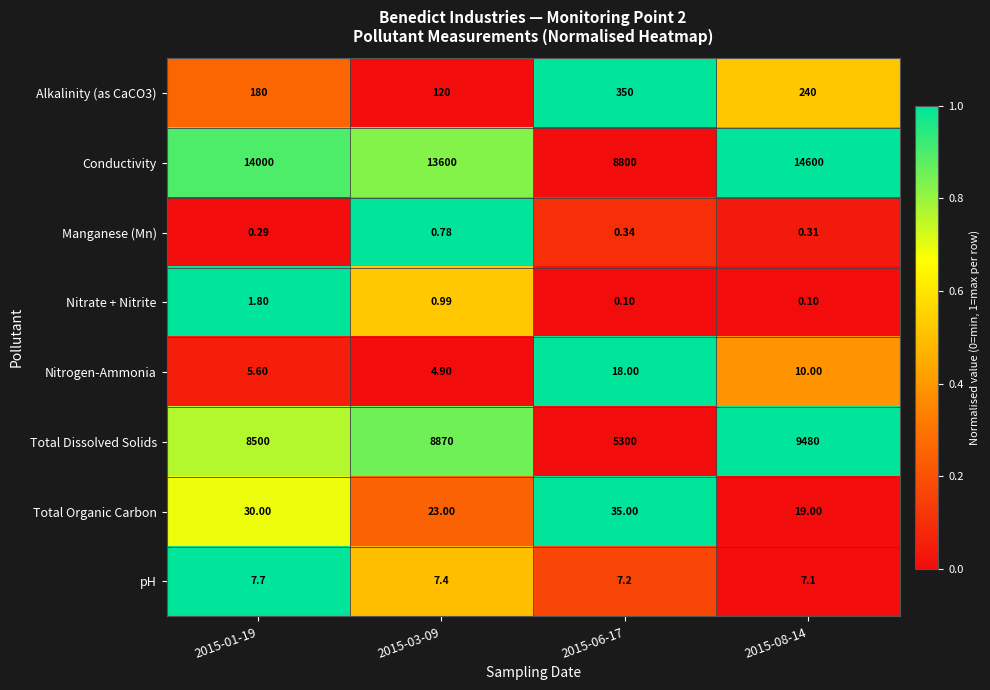

Which series has the largest range (max minus min)?

Conductivity